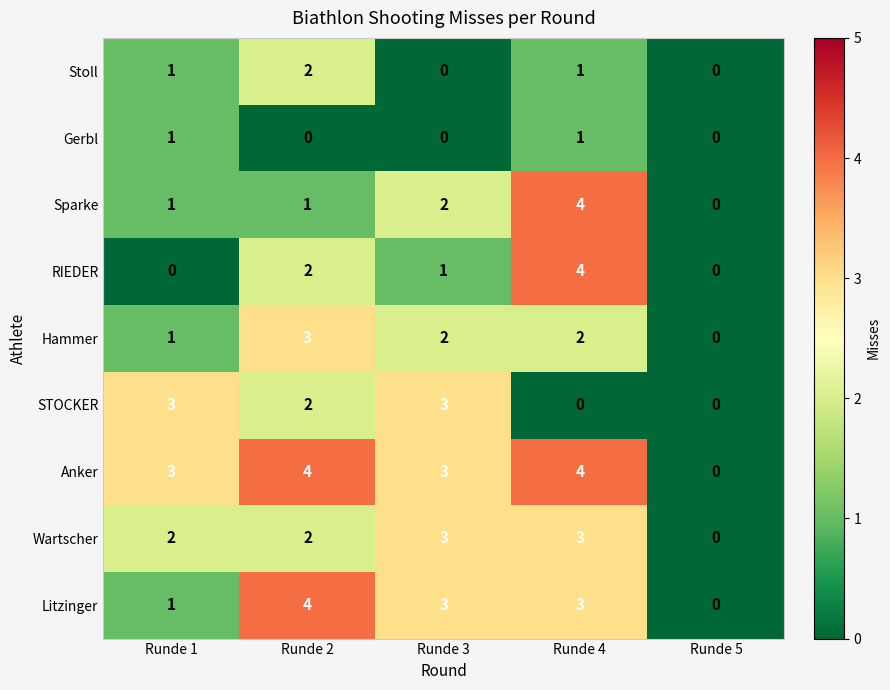

What is the difference between the highest and lowest values at Runde 1?

3